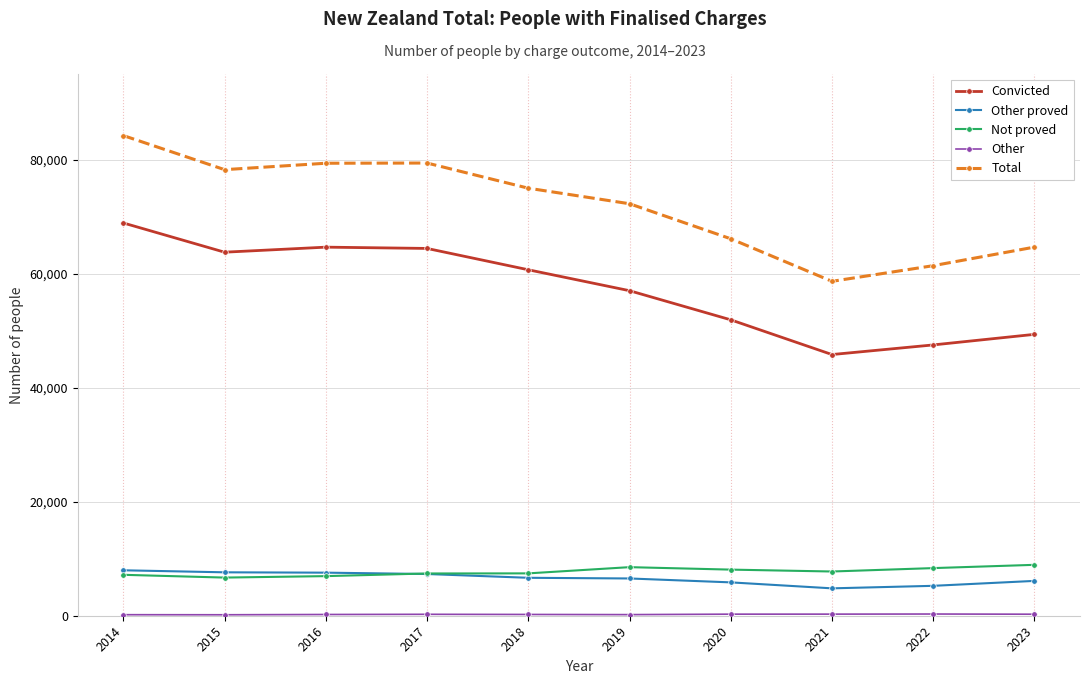

What is the highest value of the Not proved series?

8926